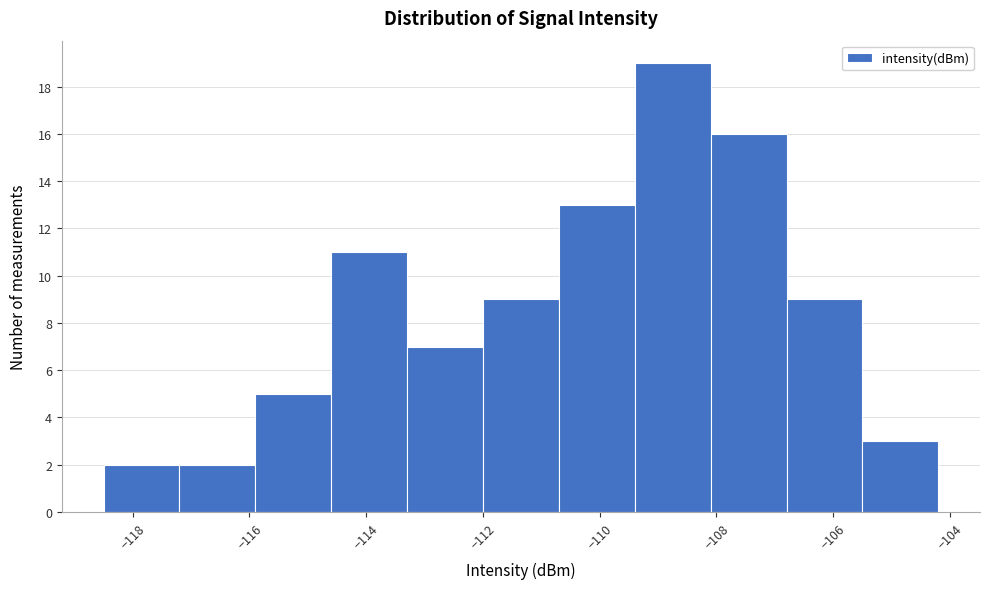

Reading left to right, transcribe this chart: for each bar, give the range it covers on the x-axis and its height. Neither the bar edges nor the heights are printed on the chart, so give them approximately, as read against the axes.

-118.5 to -117.2: 2
-117.2 to -115.9: 2
-115.9 to -114.6: 5
-114.6 to -113.3: 11
-113.3 to -112.0: 7
-112.0 to -110.7: 9
-110.7 to -109.4: 13
-109.4 to -108.1: 19
-108.1 to -106.8: 16
-106.8 to -105.5: 9
-105.5 to -104.2: 3